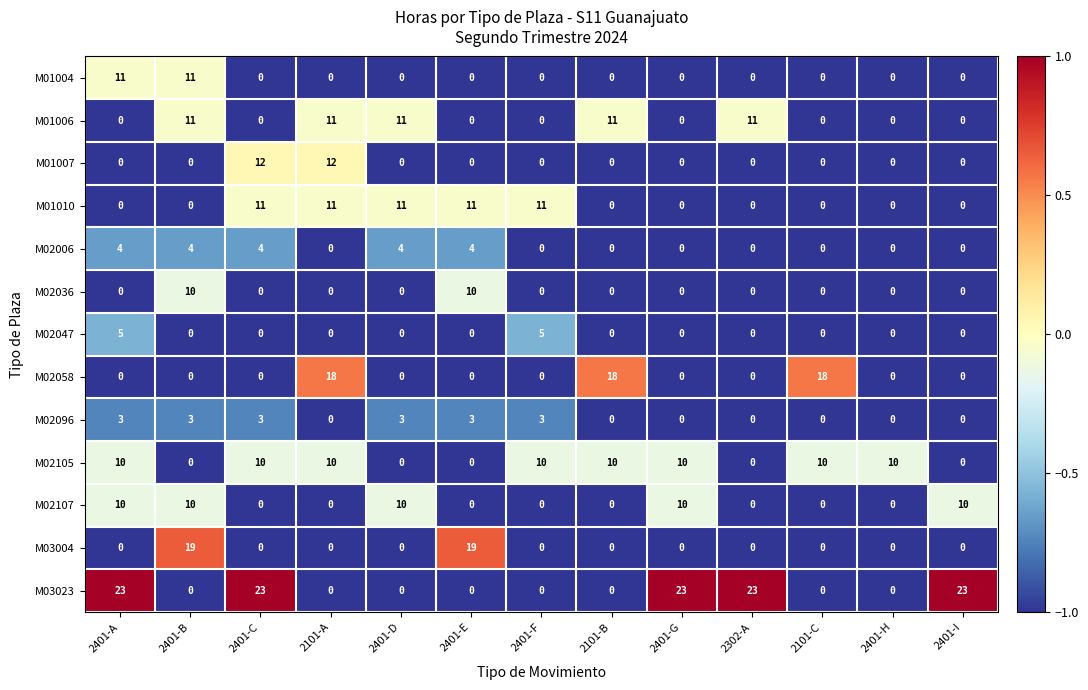

What is the sum of all M02036 values?

20